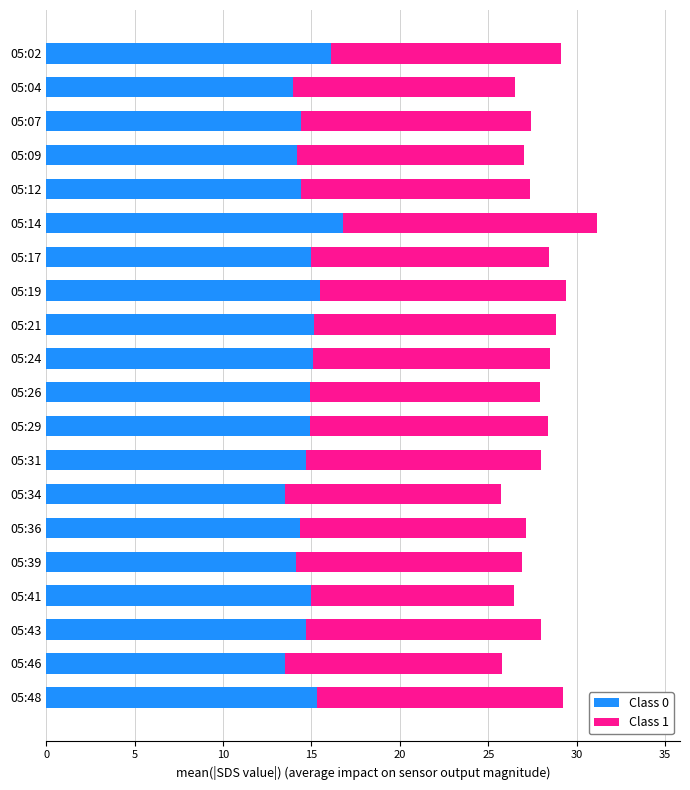

What is the difference between the Class 0 values at 05:09 and 05:48?

1.2